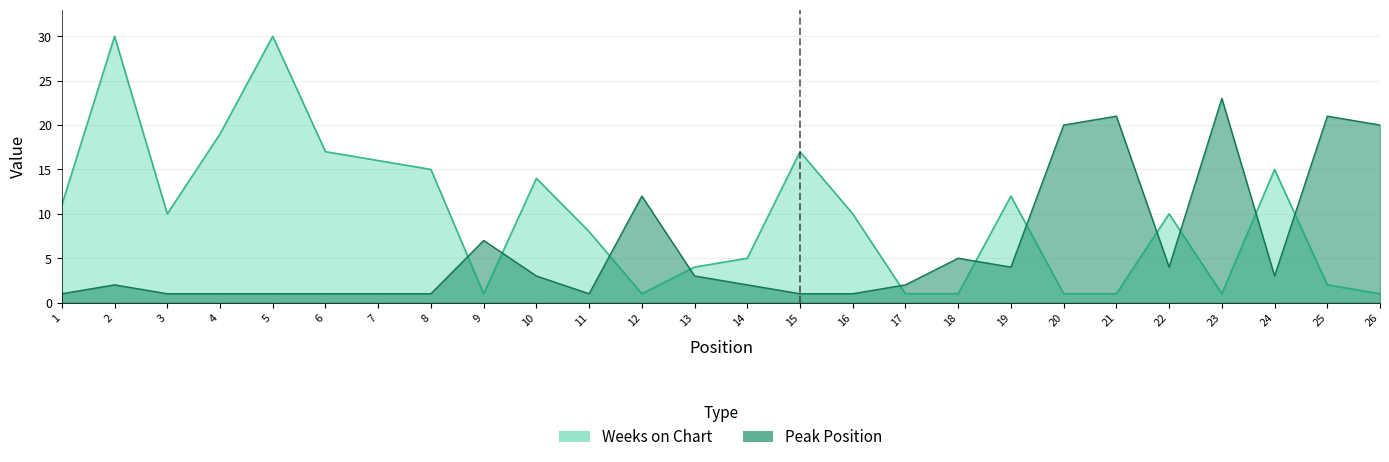

What is the value of the Peak Position point at the 12th from the left?

12